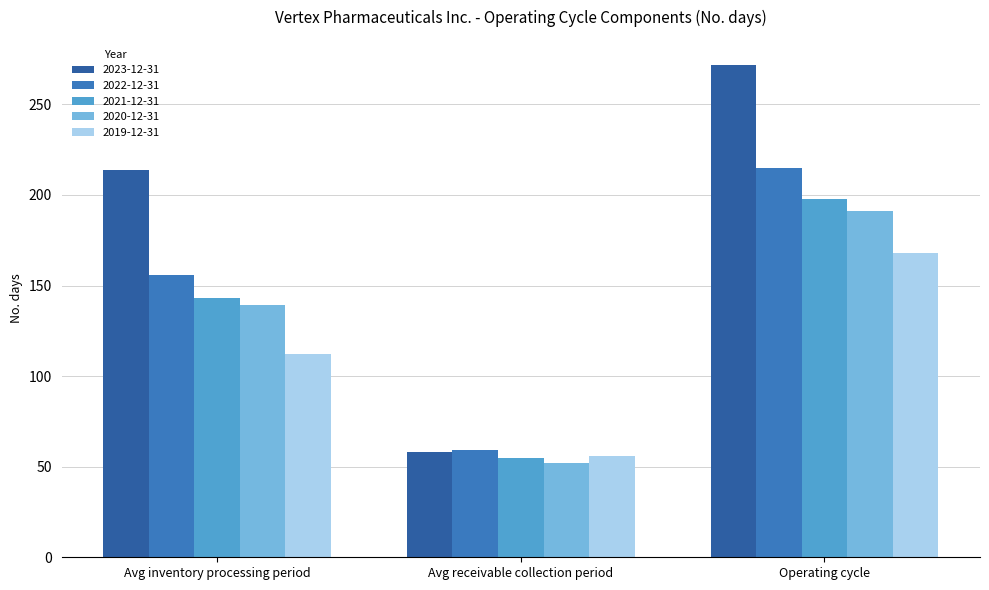

What is the label of the 1st bar from the right?

Operating cycle